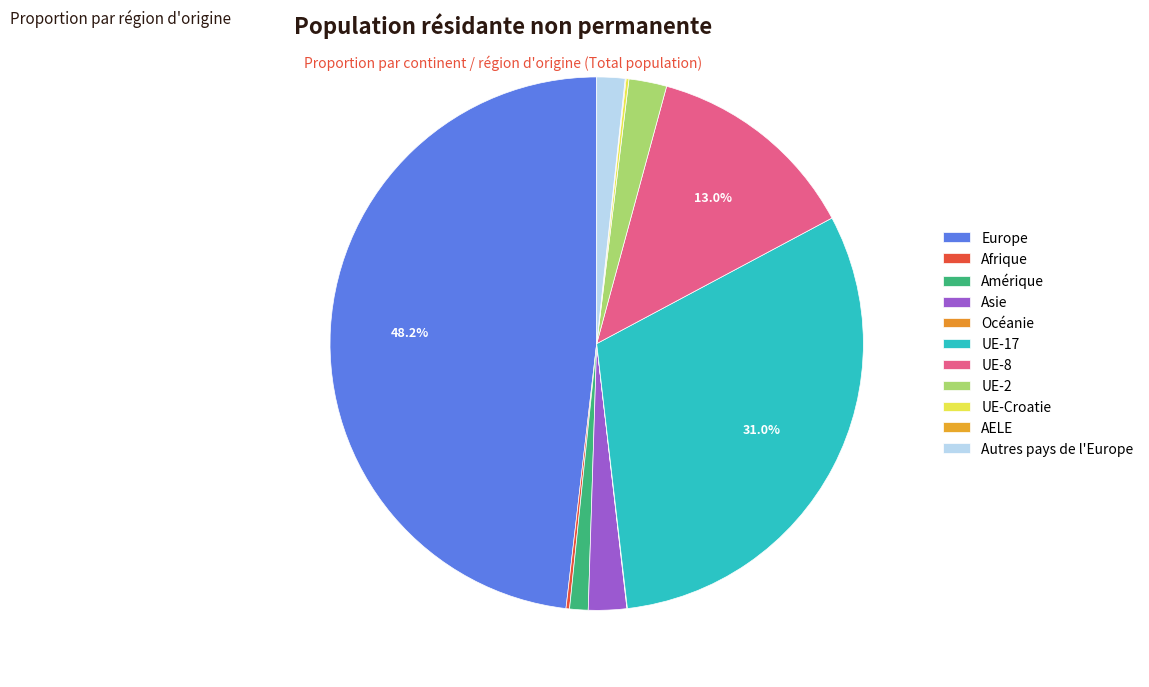

How many slices are in this pie chart?

11